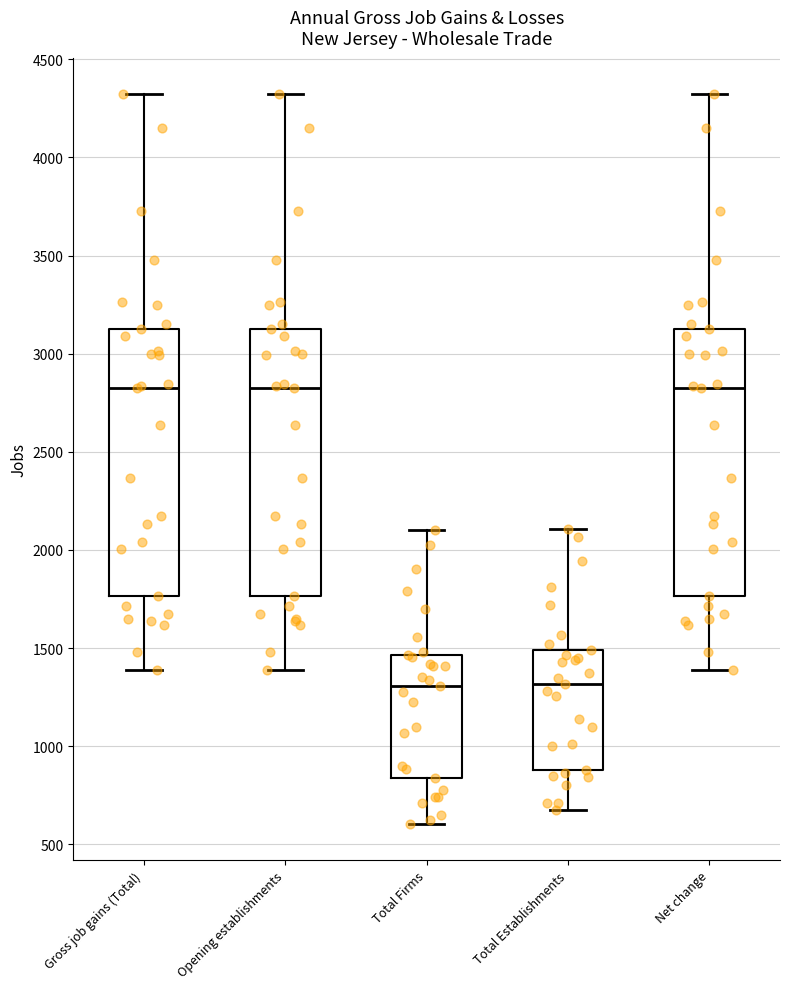

Where does the median line of the box for Opening establishments sit on the y-axis? The values are not printed on the chart, so give them approximately, as read against the axis.

2850